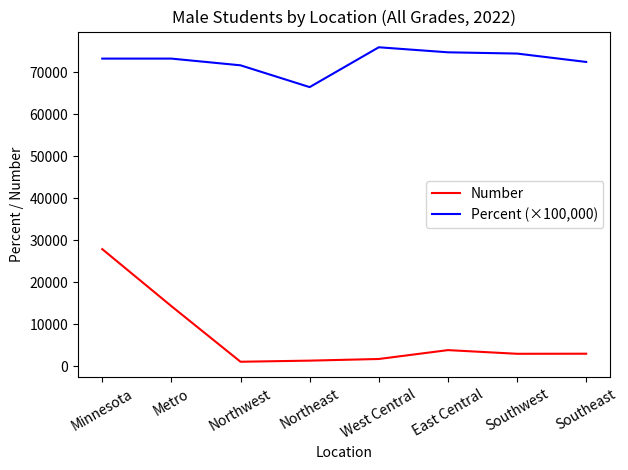

Which series has the largest range (max minus min)?

Number